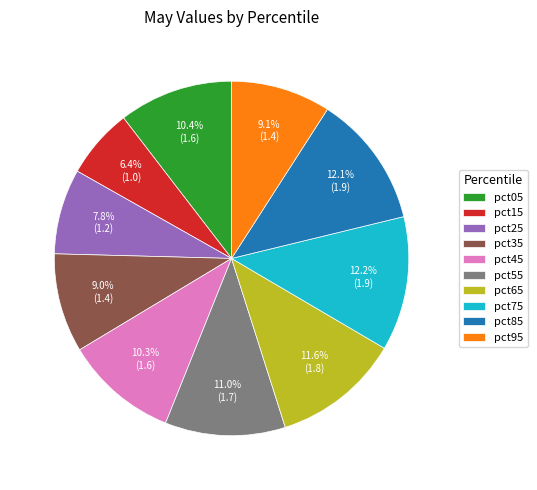

Approximately how many times larger is the value at pct55 compared to pct45?

1.1